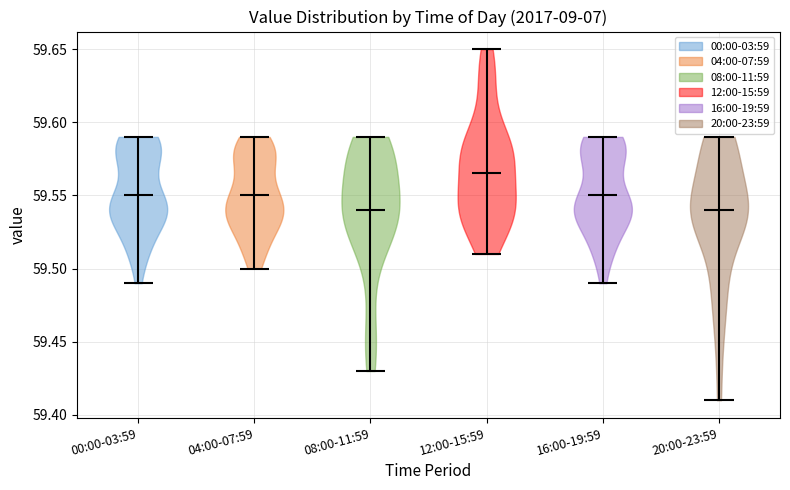

Which violin has the highest median line?

12:00-15:59